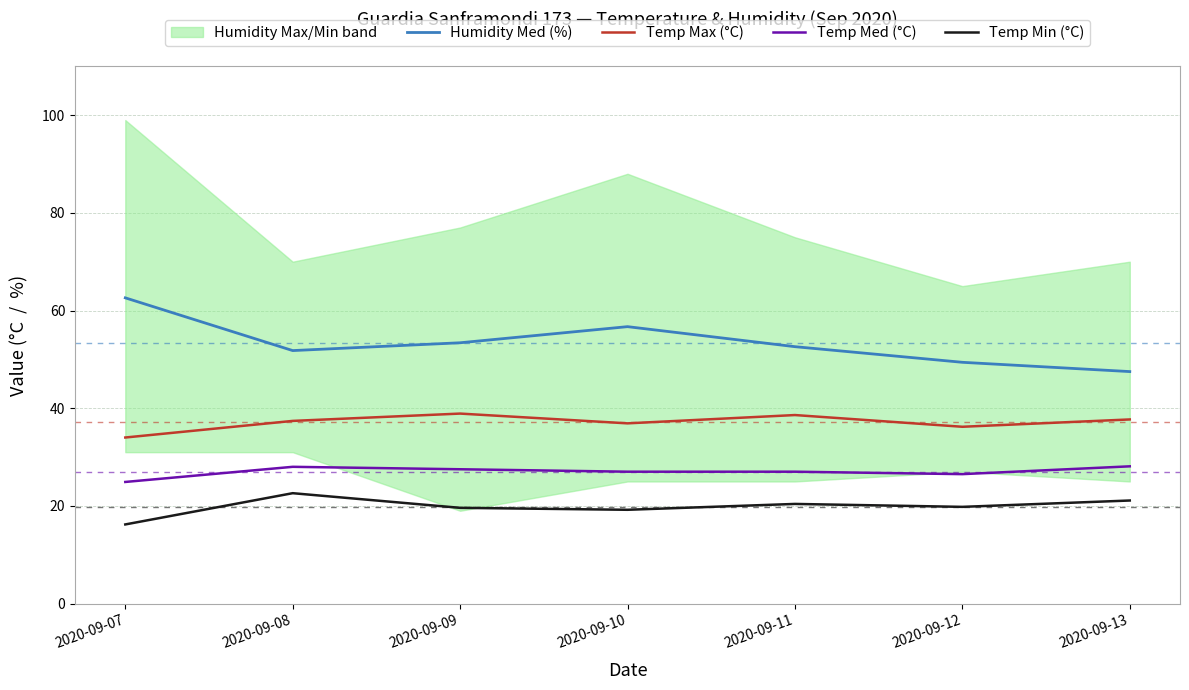

True or false: Temp Min (°C) and Temp Med (°C) intersect in this chart.

False